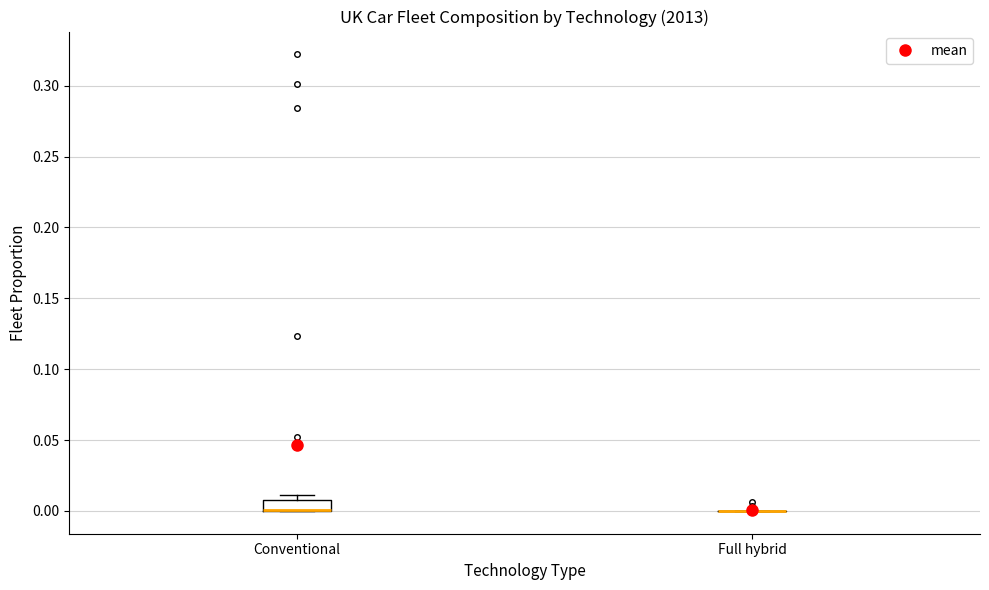

Reading left to right, read every box against the y-axis: the position of its median line, the range the box covers, and the ends of its whiskers. The values are not printed on the chart, so give them approximately, as read against the axis.

Conventional: median 0.00 (drawn on the box's lower edge), box 0.00 to 0.01, whiskers 0.00 to 0.01 (just above the box's upper edge)
Full hybrid: box collapsed to a line at 0.00, whiskers 0.00 to 0.00